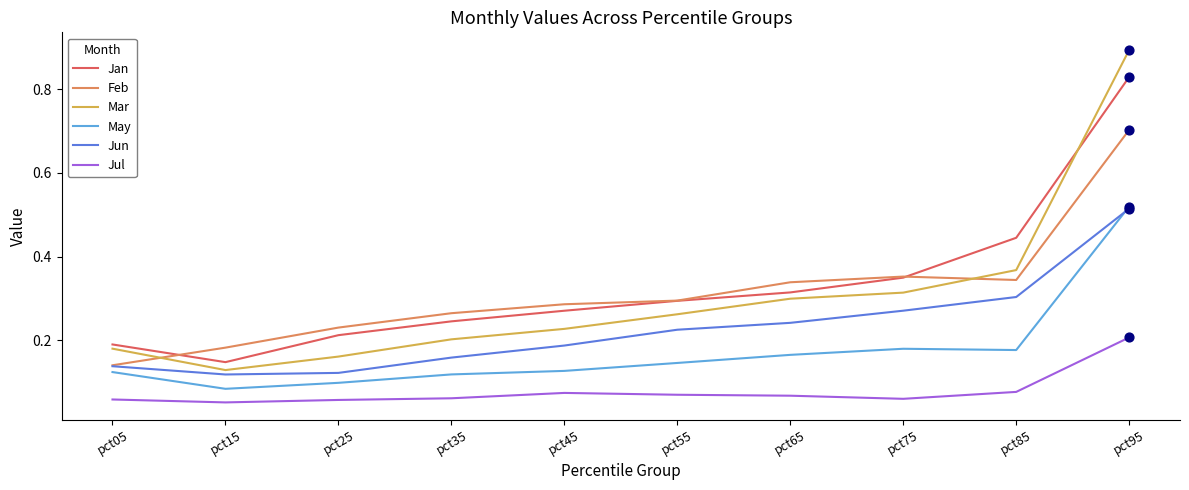

Which series has the widest spread of values?

Mar